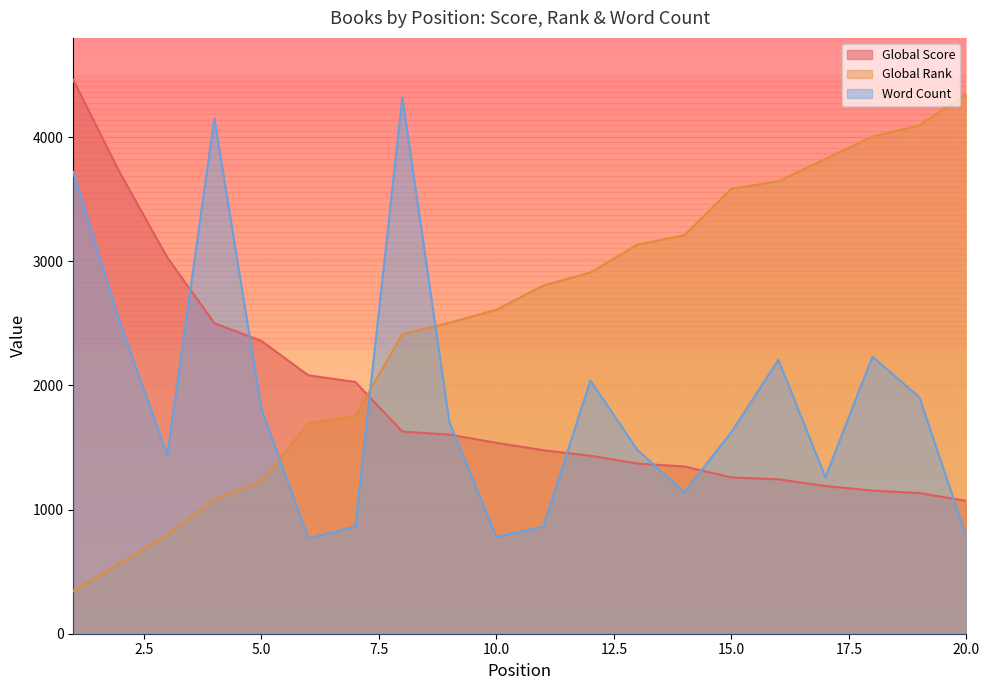

At 12, list the series in order from smallest to largest.

Global Score, Word Count, Global Rank